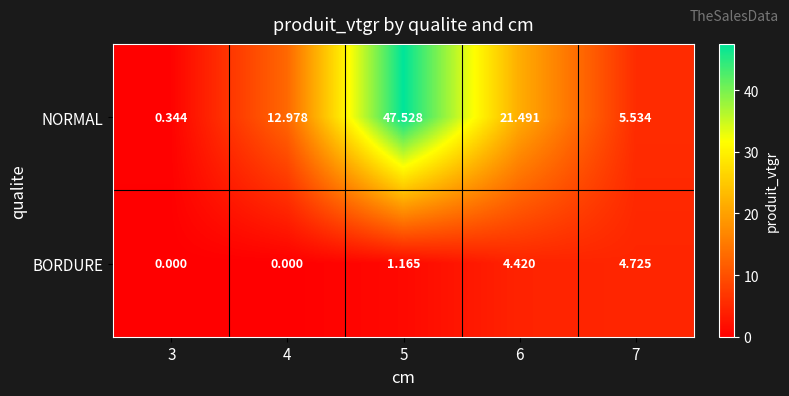

List the series in order of their overall mean, lowest first.

BORDURE, NORMAL